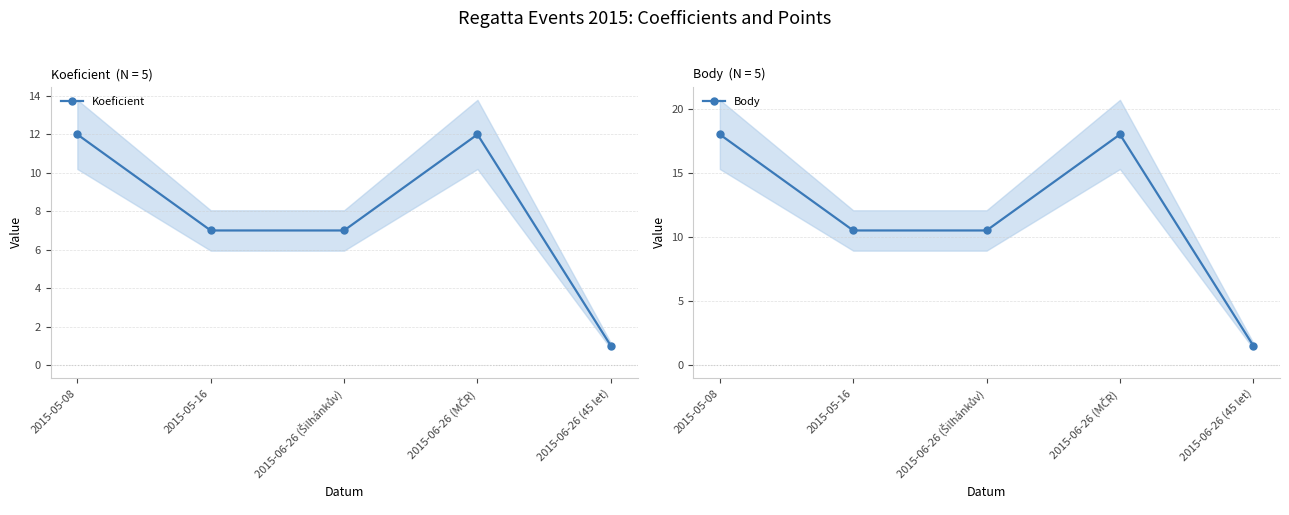

Does the chart display data point markers on the line(s)?

Yes